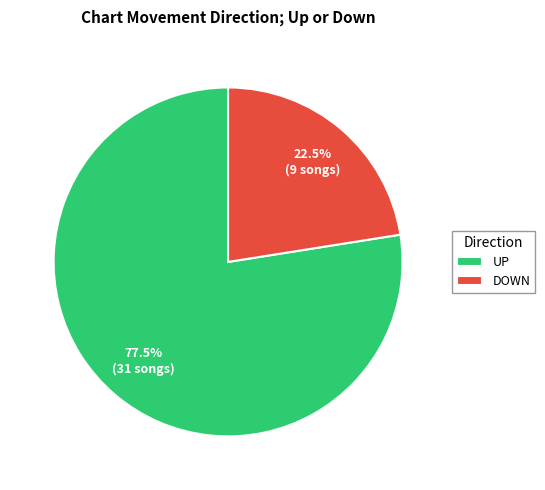

Do UP and DOWN together represent more than half of the pie?

Yes